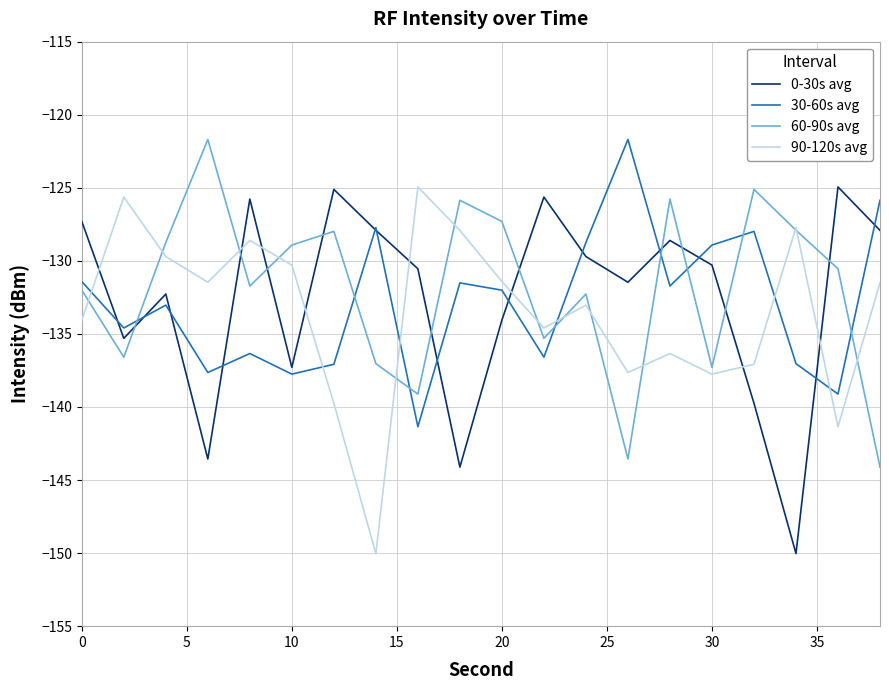

How many times do 60-90s avg and 0-30s avg cross each other?

10